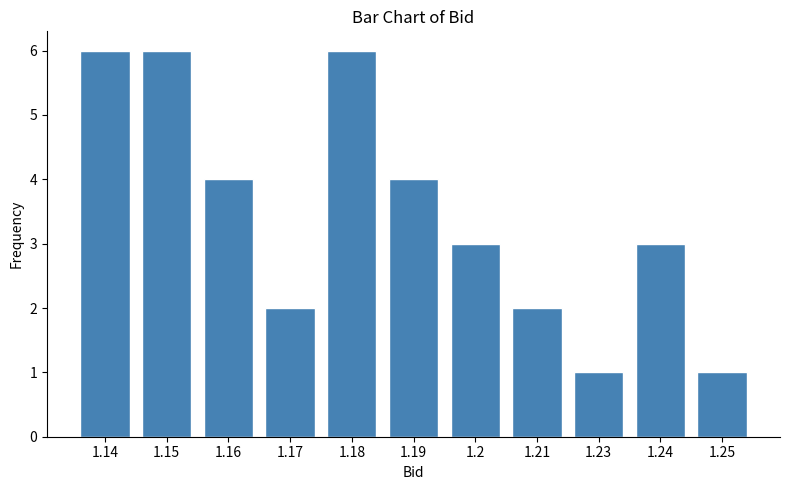

Reading left to right, extract all data points from this chart.

1.14=6	1.15=6	1.16=4	1.17=2	1.18=6	1.19=4	1.2=3	1.21=2	1.23=1	1.24=3	1.25=1